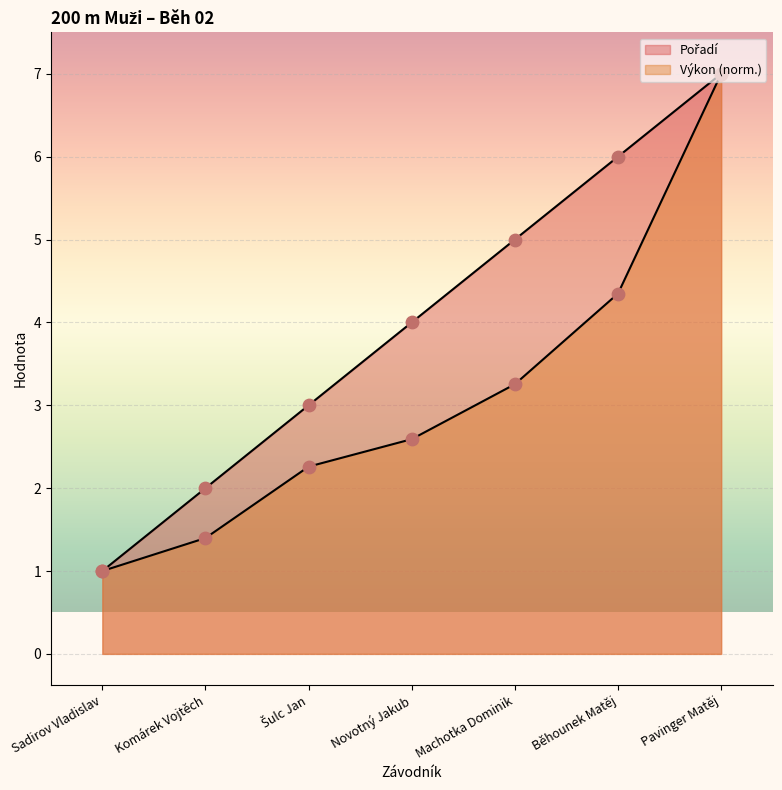

Which series contains the lowest Y value?

Pořadí